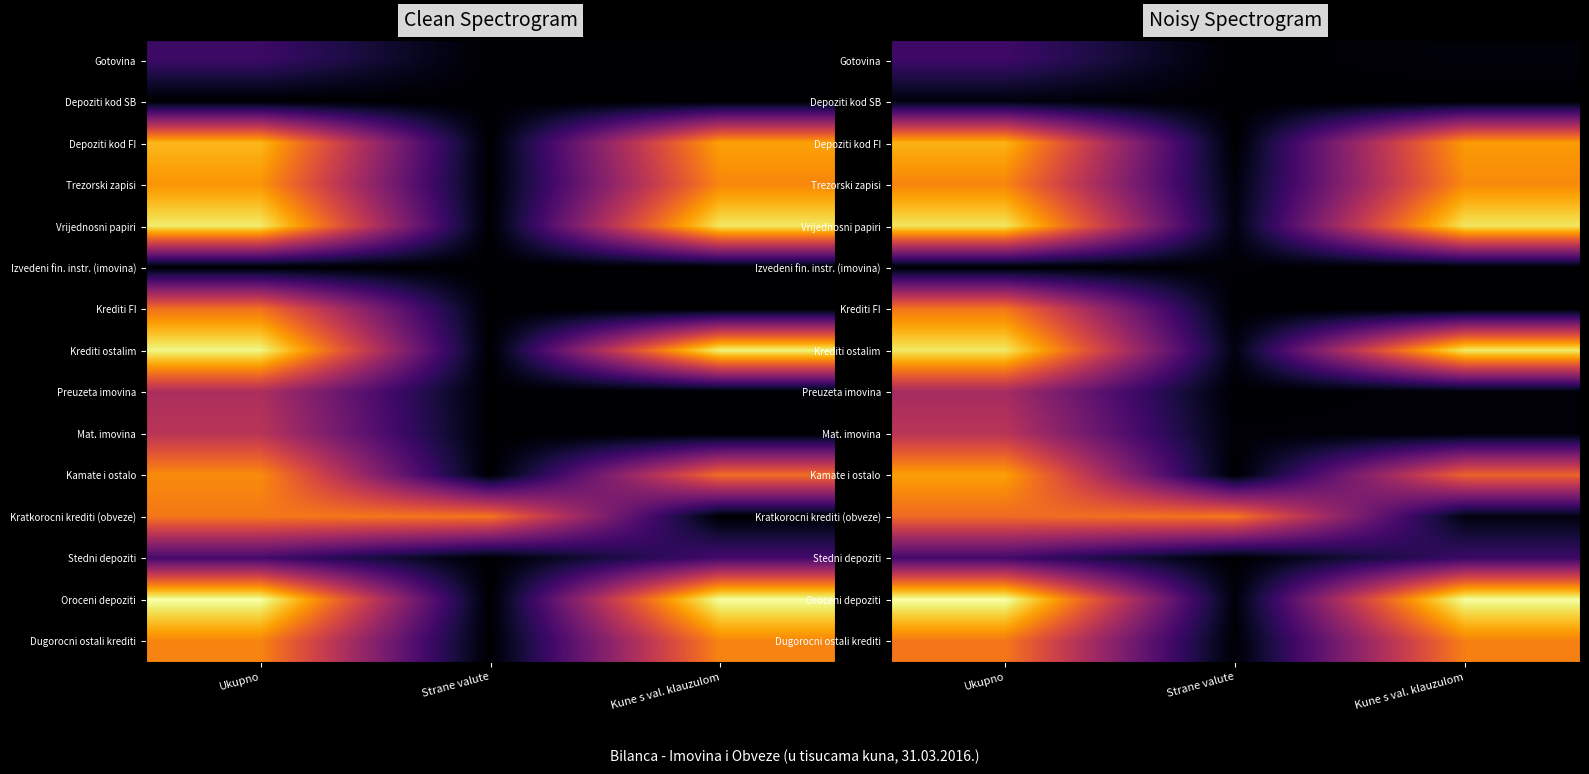

Which series has the largest total across all categories?

Oroceni depoziti